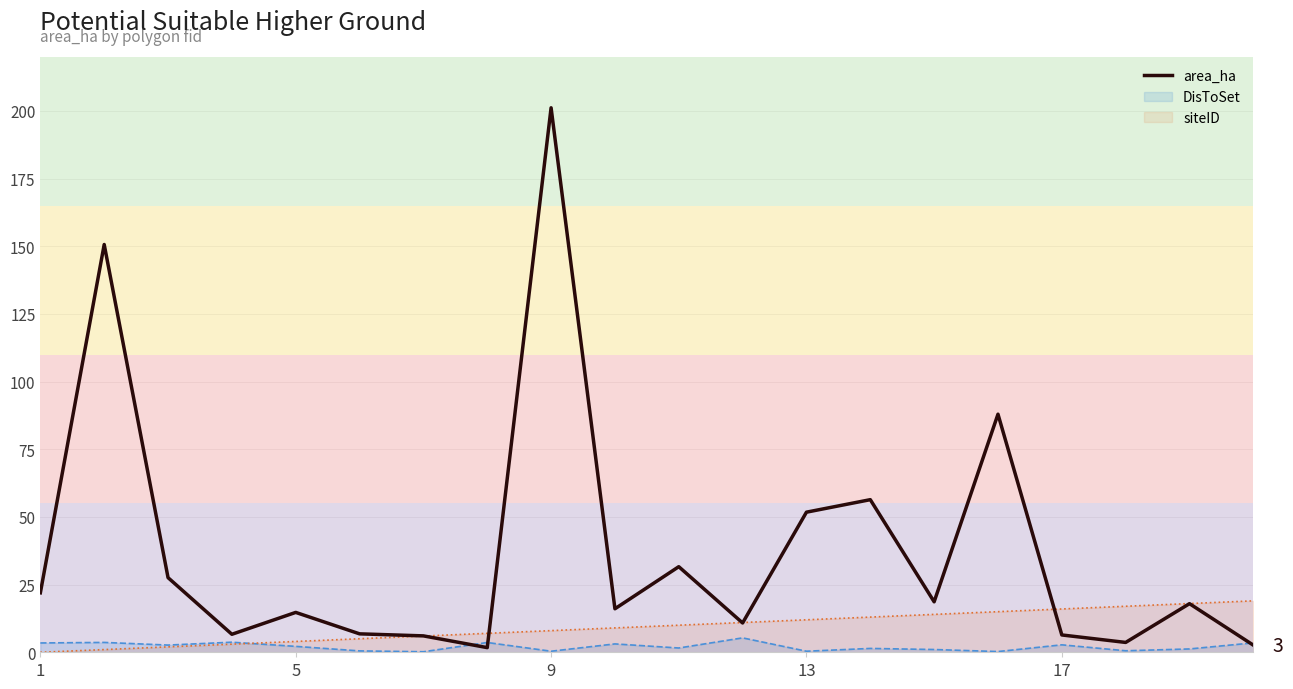

True or false: DisToSet (line) and area_ha cross at least once.

True